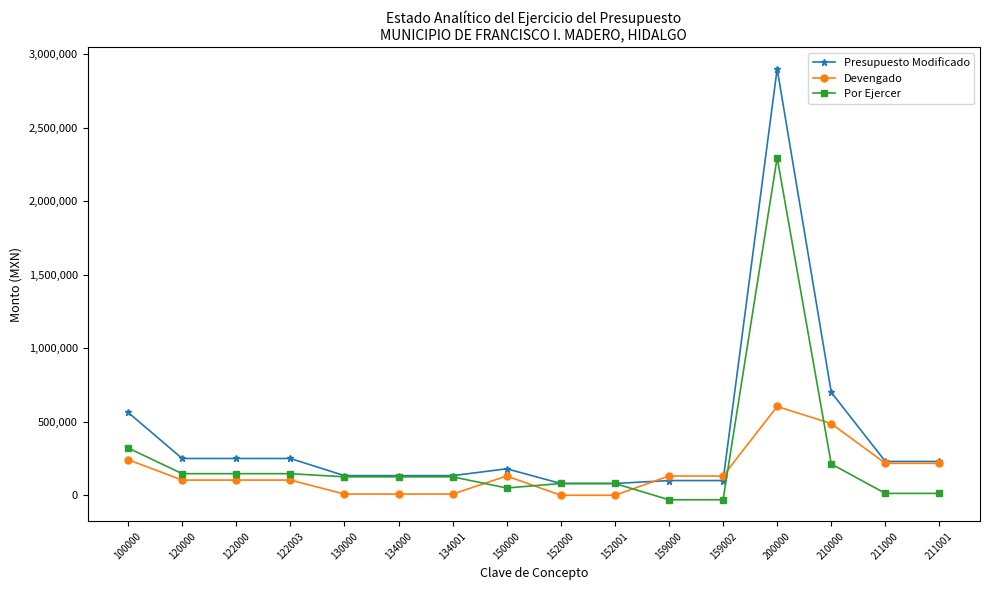

At how many categories does at least one series exceed 2142181?

1